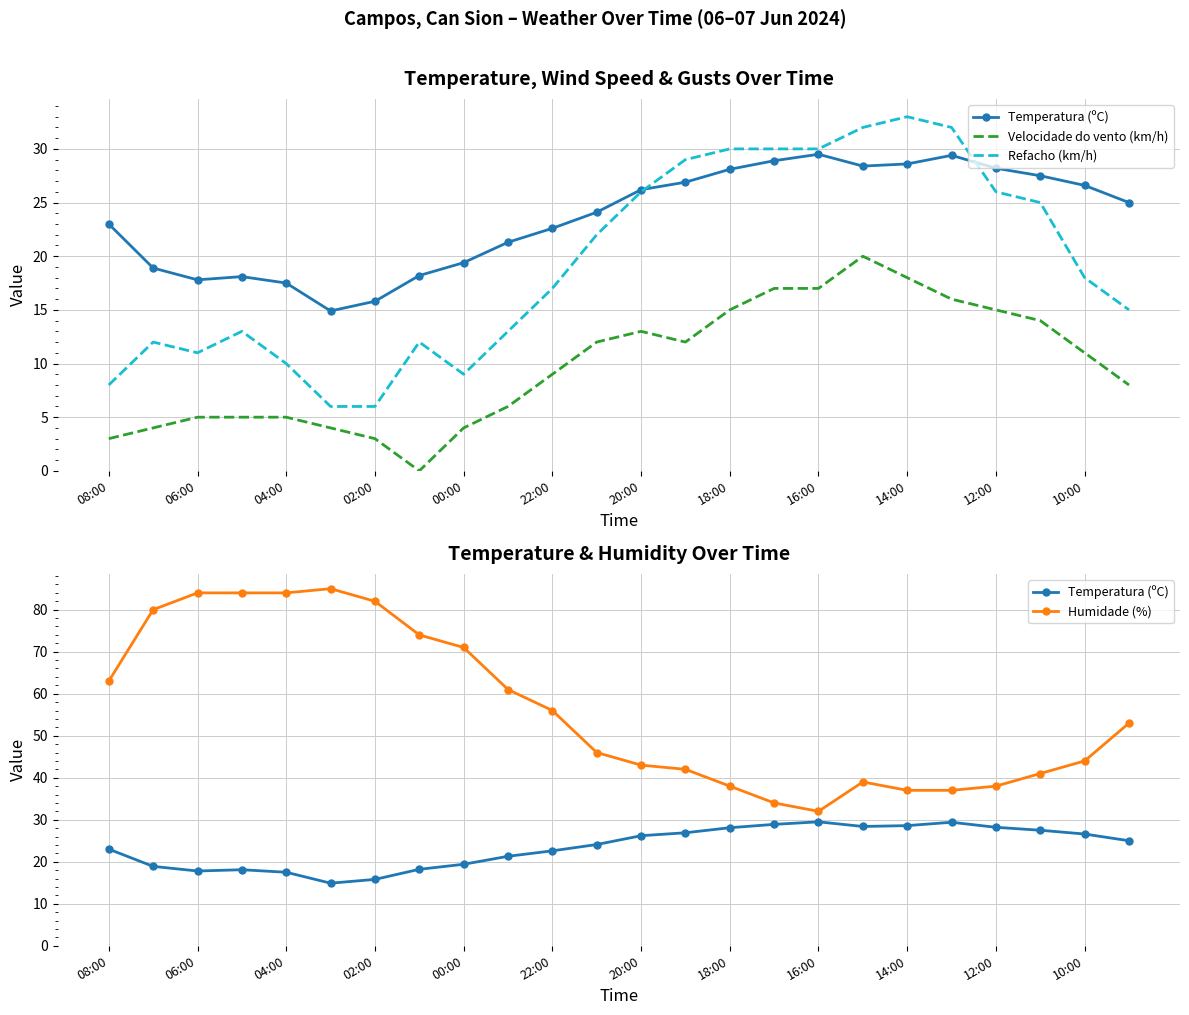

At 10:00, list the series in order from largest to smallest.

Humidade (%), Temperatura (ºC), Refacho (km/h), Velocidade do vento (km/h)